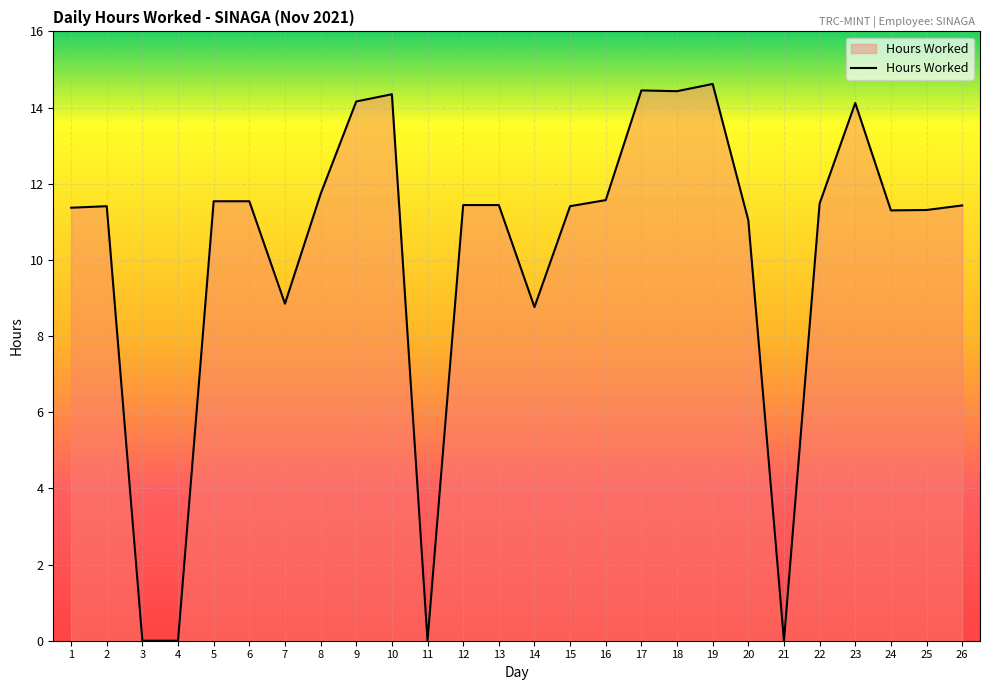

How many series are shown in this chart?

1